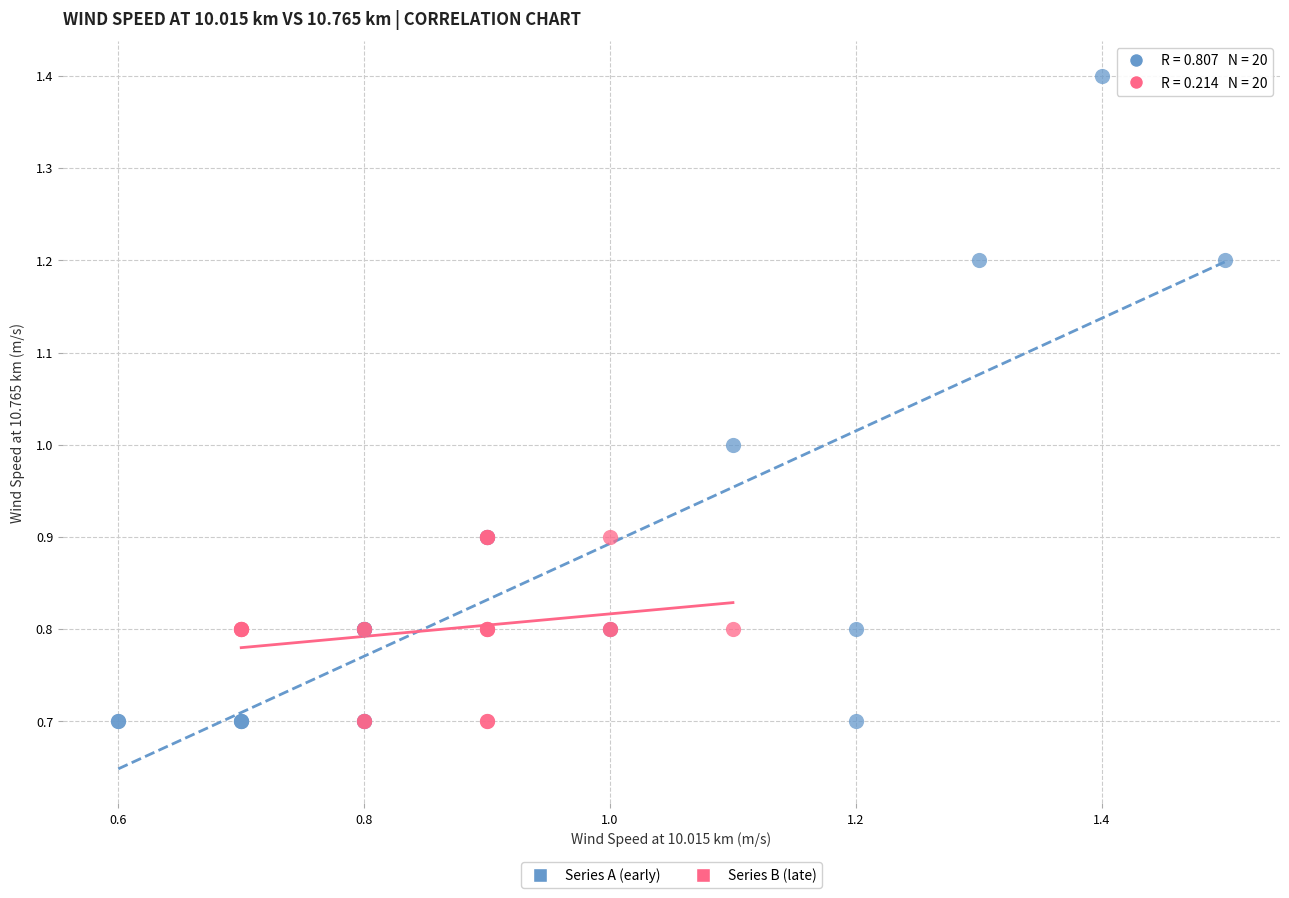

Which series has the largest Y range (max minus min)?

Series A (early)